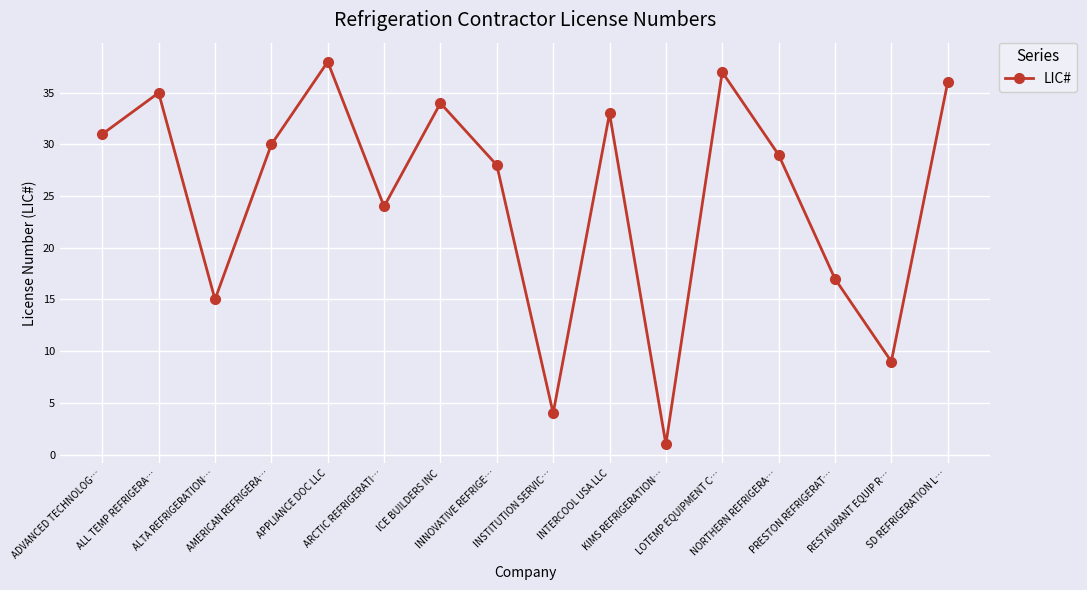

Reading left to right, what are all the values shown in this chart?

31	35	15	30	38	24	34	28	4	33	1	37	29	17	9	36